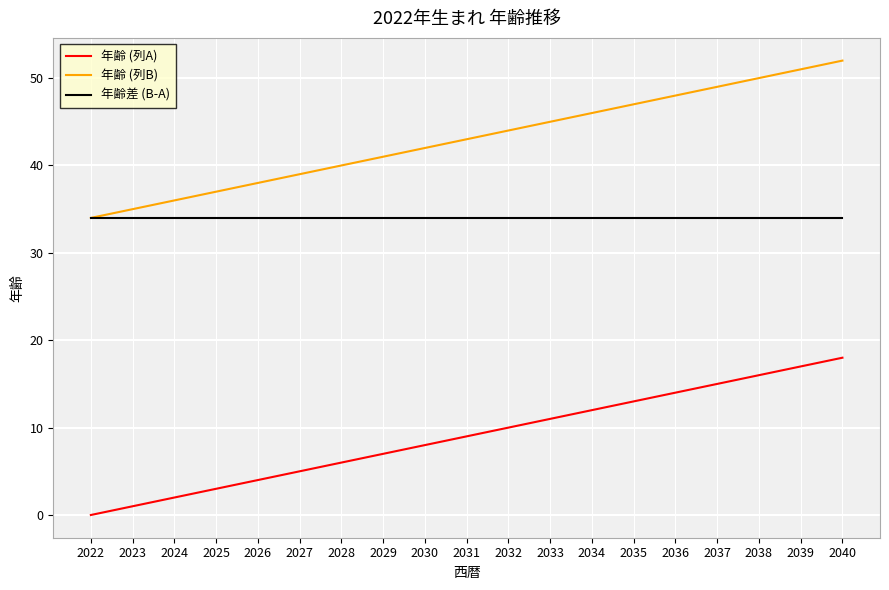

At 2024, list the series in order from largest to smallest.

年齢 (列B), 年齢差 (B-A), 年齢 (列A)